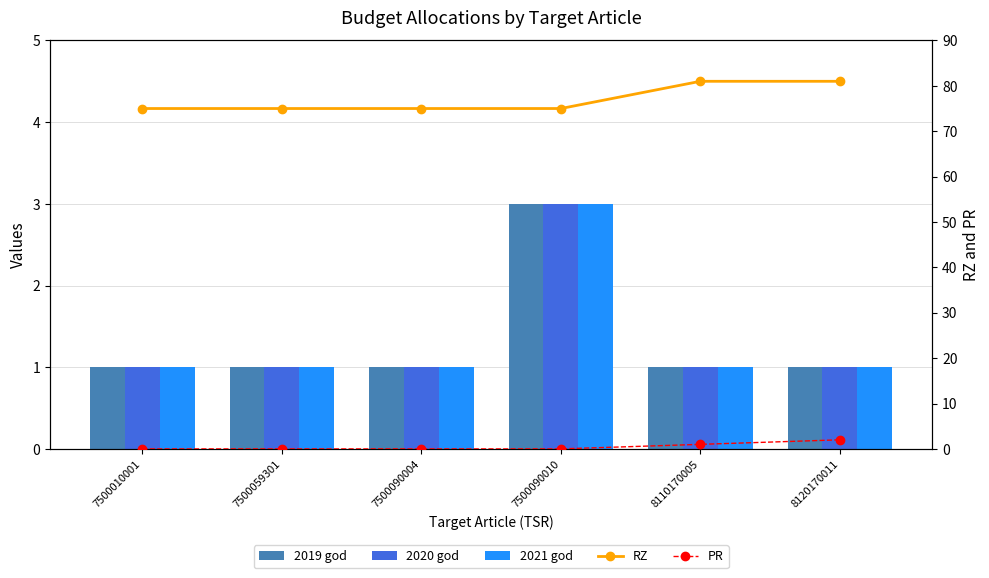

Between 7500090004 and 7500059301, which is larger?

7500090004